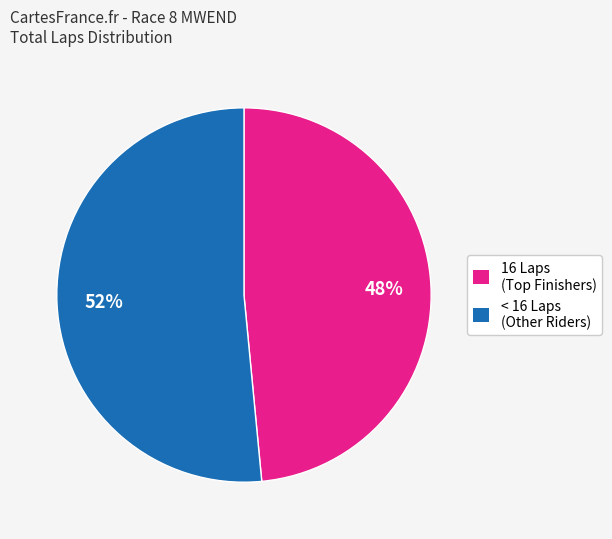

The < 16 Laps (Other Riders) slice represents 43% of the pie. True or false?

False